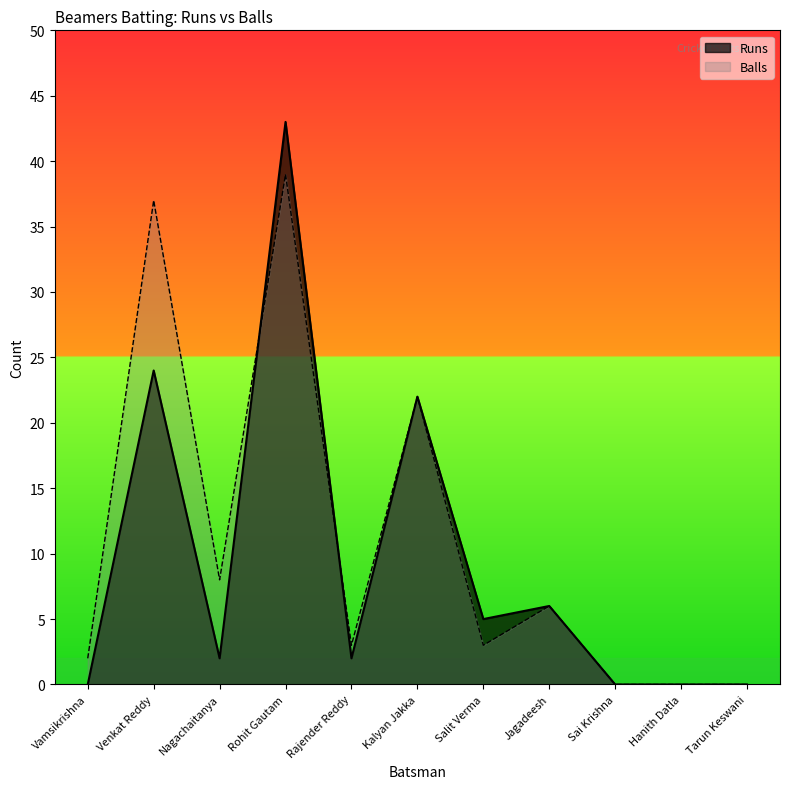

List the series in order of their peak value, lowest first.

Balls, Runs